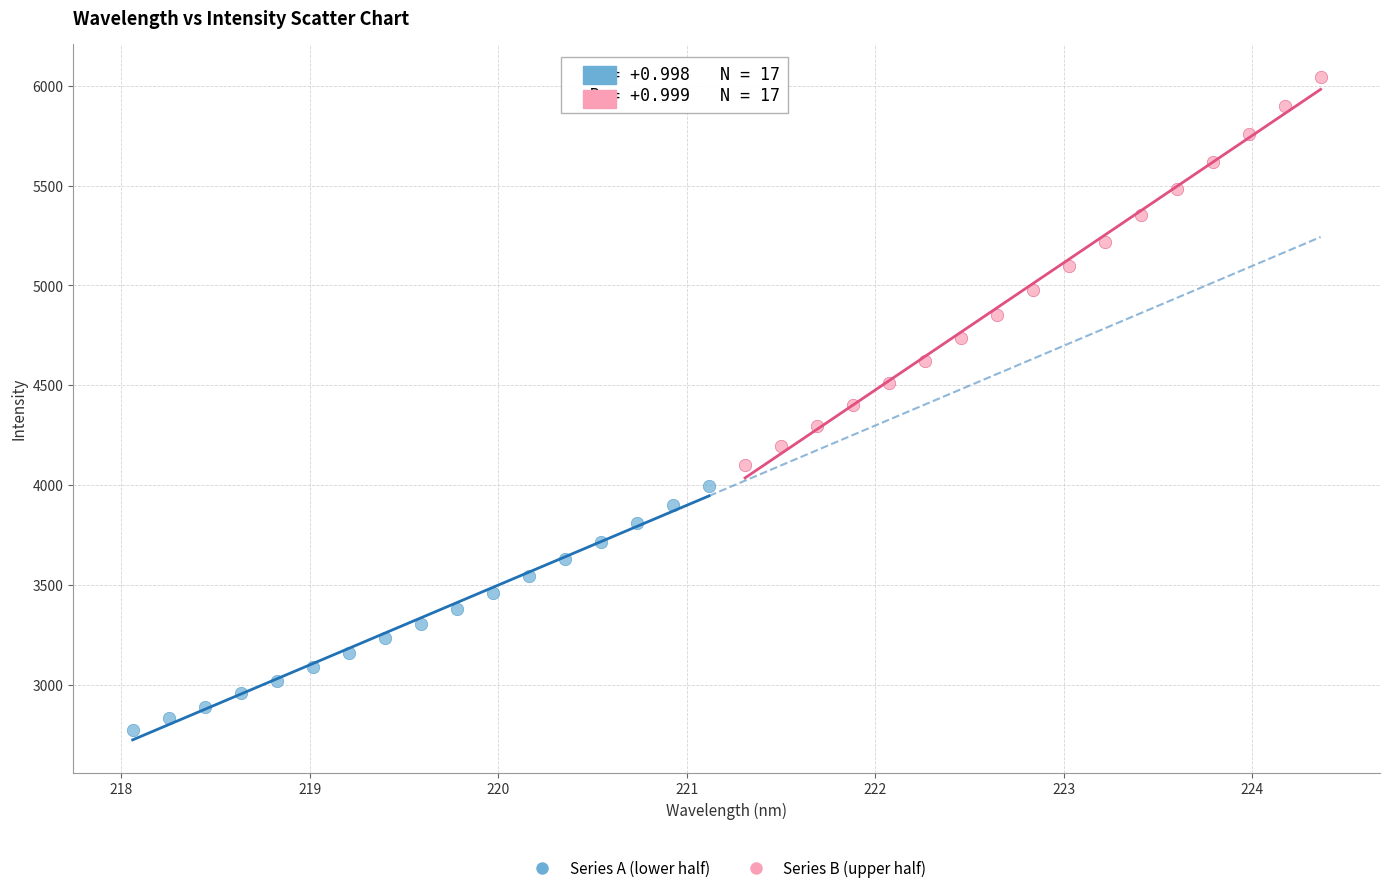

Which series has the widest spread of Y values?

Series B (upper half)